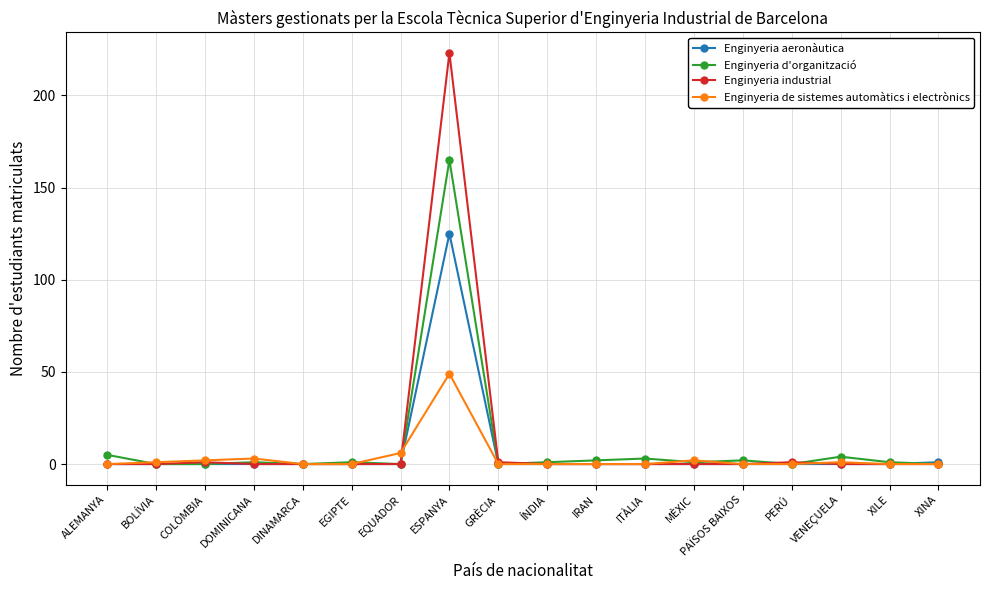

Which series has the largest range (max minus min)?

Enginyeria industrial